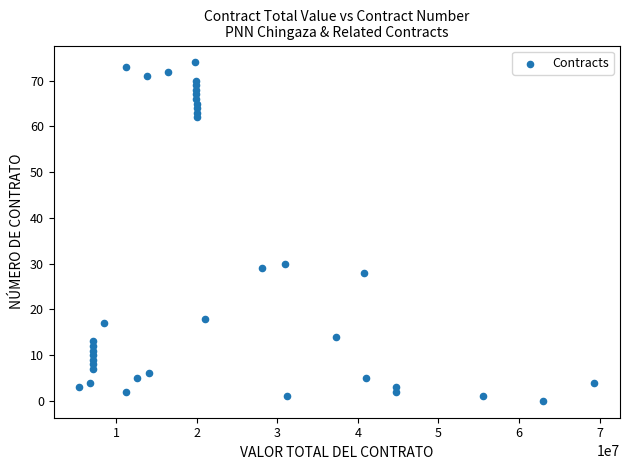

What is the range of X values (max minus min)?

63925663